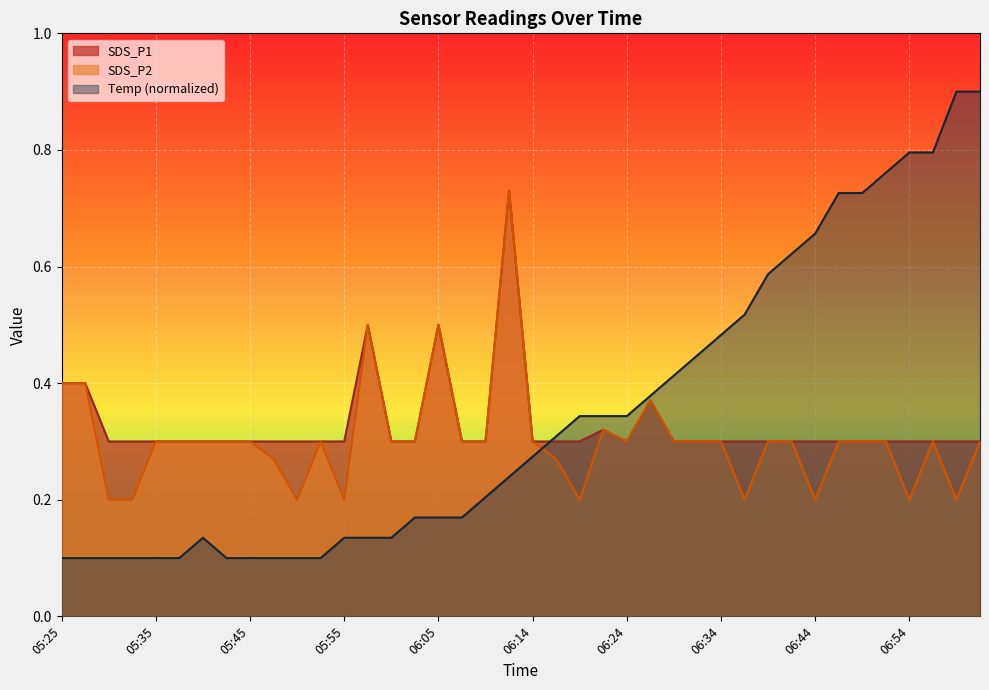

Is it true that Temp equals 0.1 at 05:35?

False